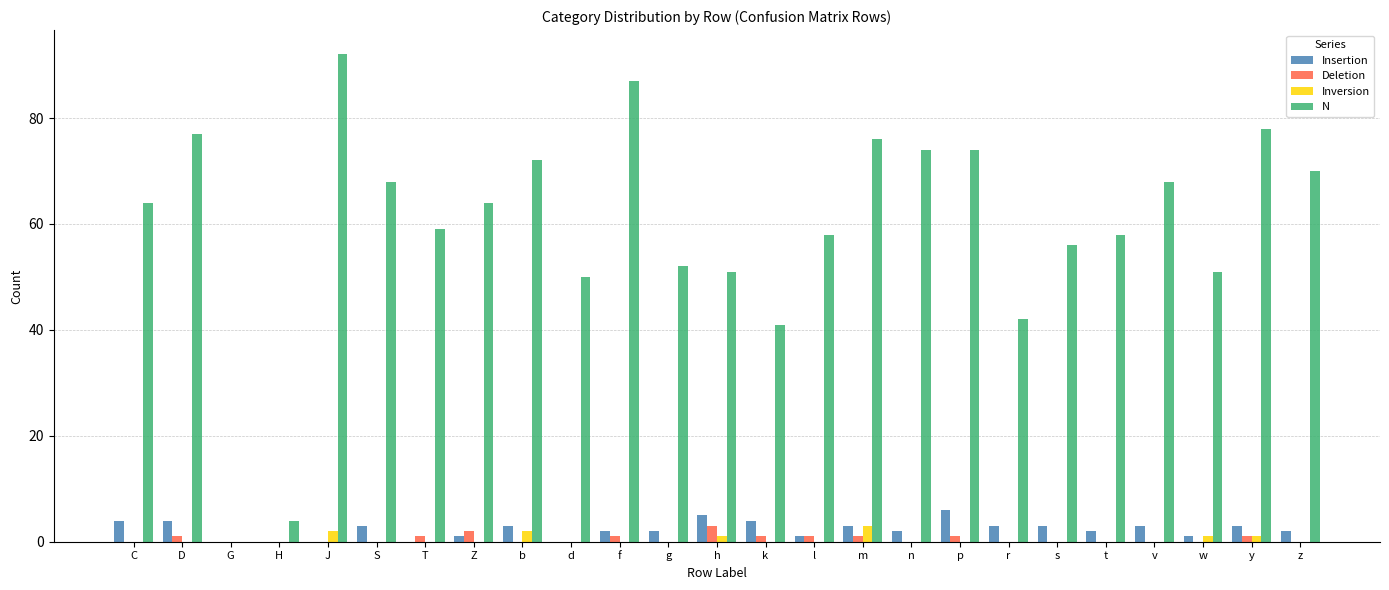

What is the spread (max minus min) of values at H?

4